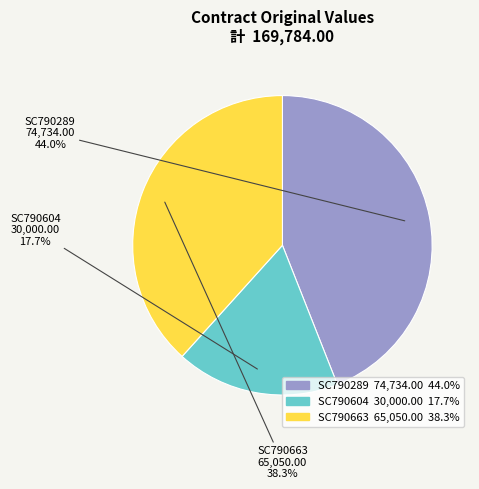

How many segments does this pie chart have?

3